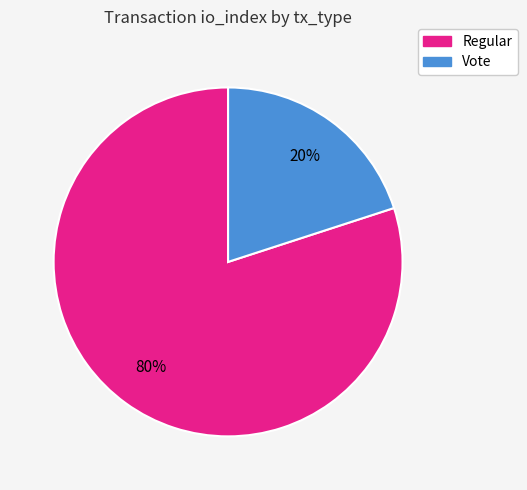

Is the sum of Vote and Regular greater than half?

Yes